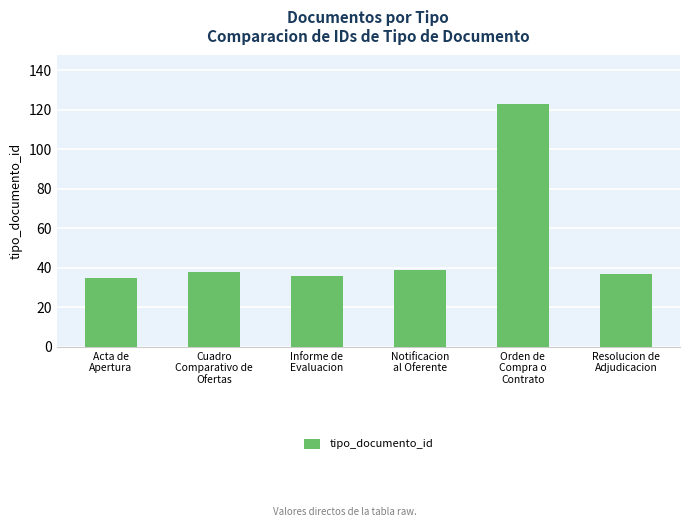

Which label corresponds to the largest value in the chart?

Orden de
Compra o
Contrato